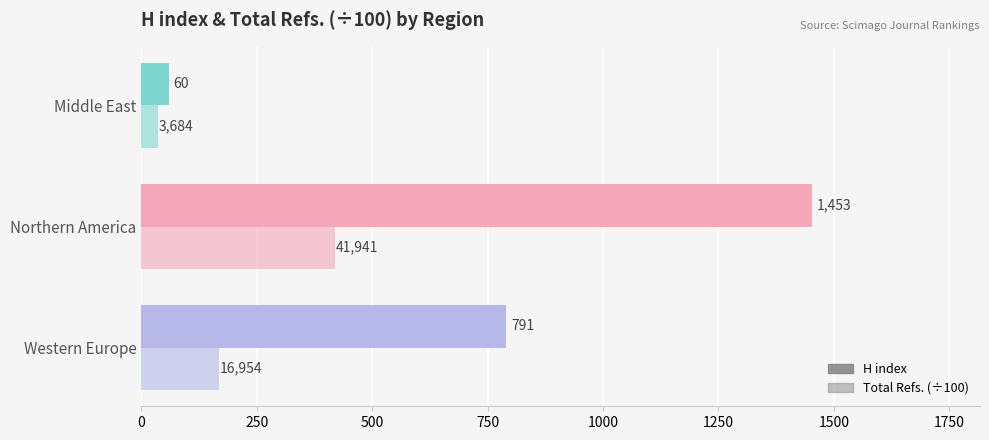

How many series are shown in this chart?

2